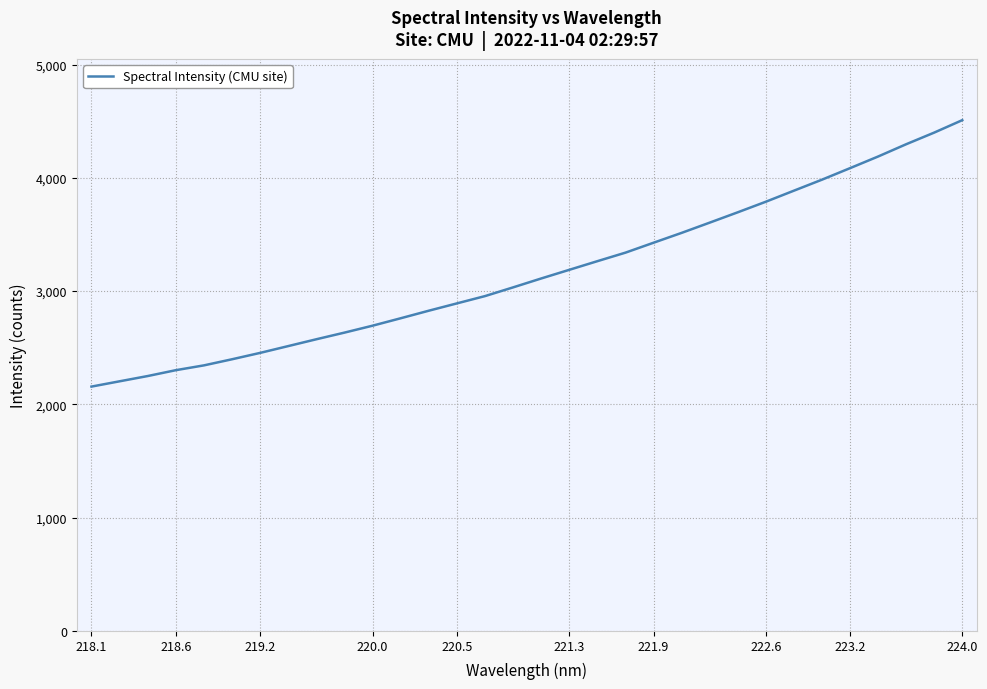

How many categories are shown in the chart?

32